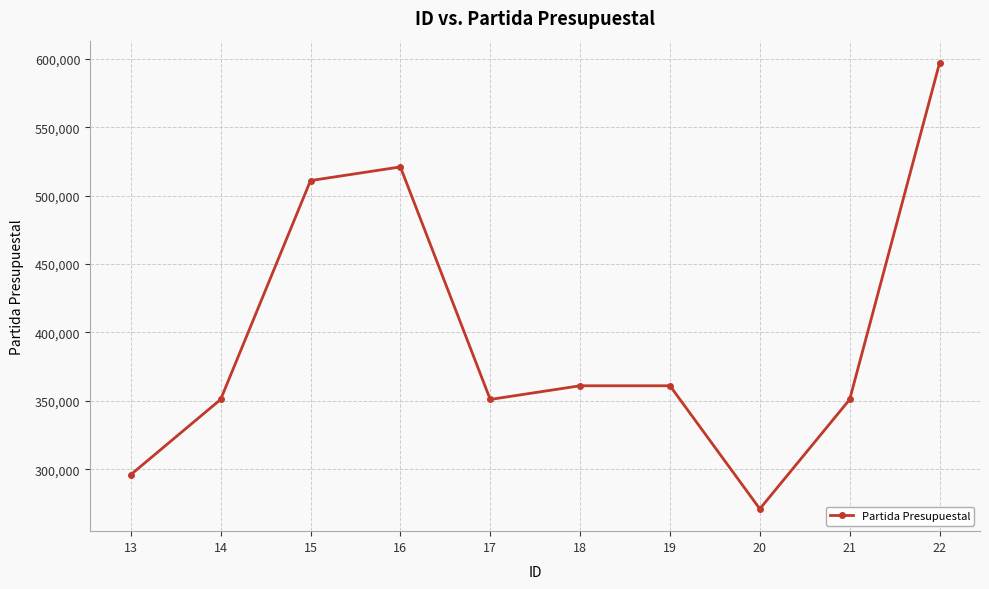

True or false: the data shows 152566 at 14.

False